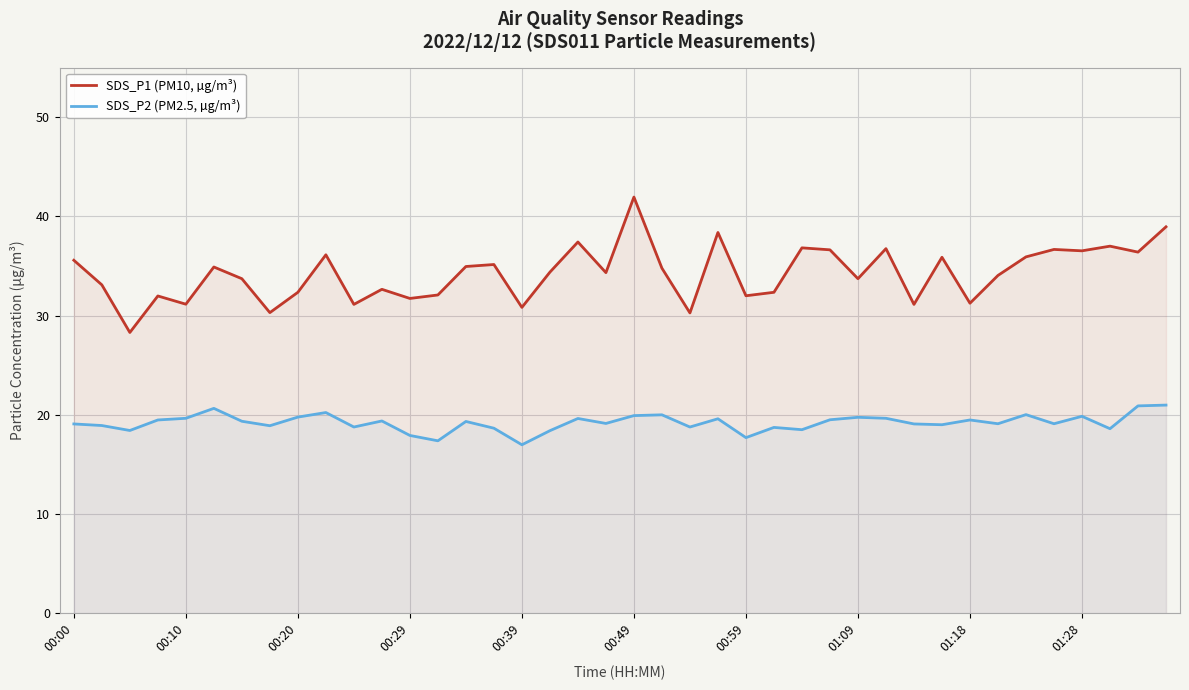

True or false: SDS_P2 (PM2.5, µg/m³) and SDS_P1 (PM10, µg/m³) cross at least once.

False